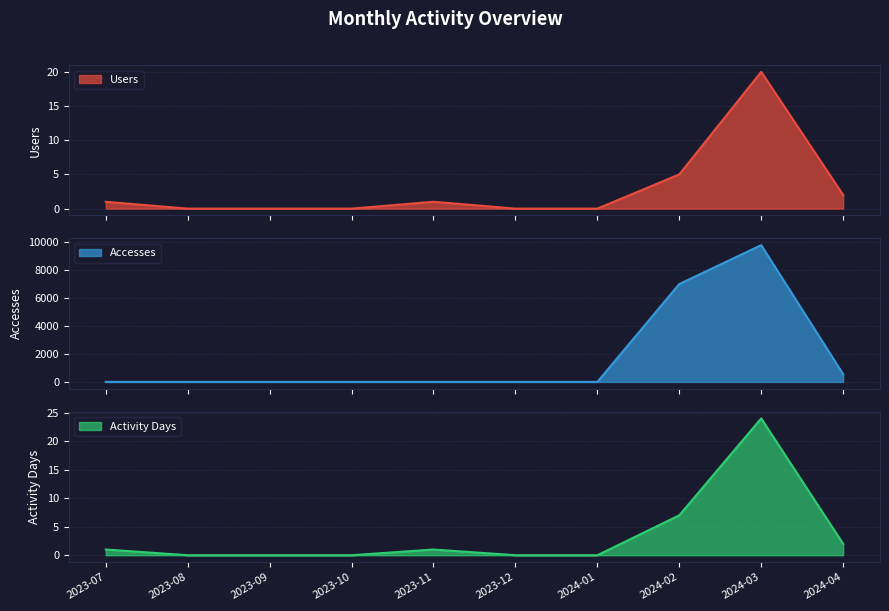

Rank the series by their maximum value, from highest to lowest.

Accesses, Activity Days, Users